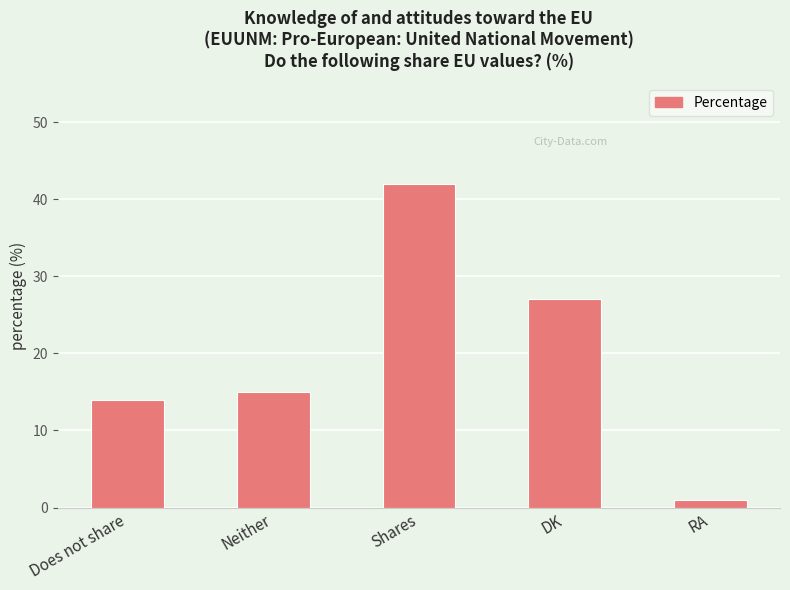

What is the approximate value at Does not share, to the nearest 10?

10